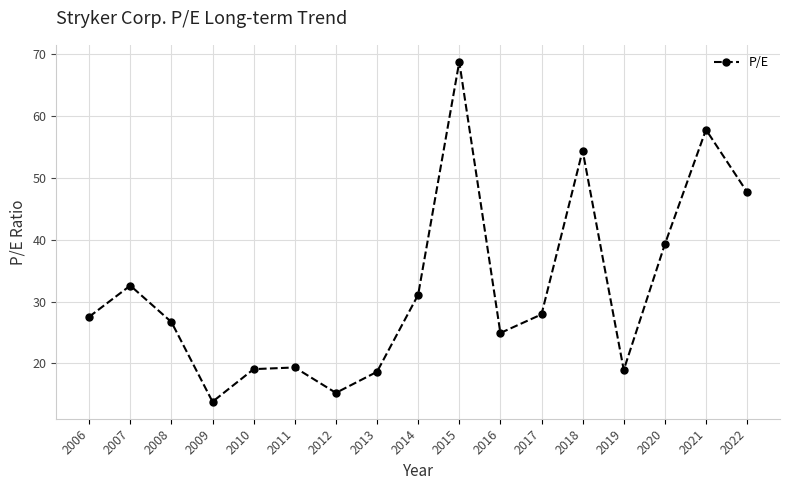

Does the chart have visible grid lines?

Yes